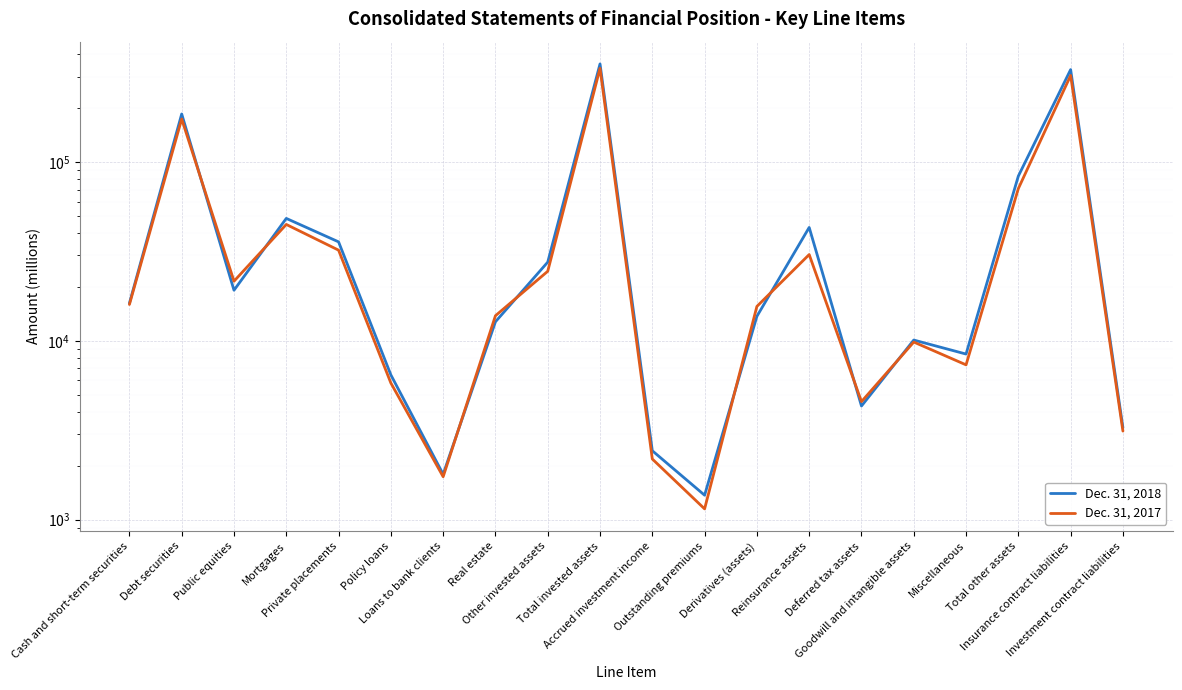

What is the highest value of the Dec. 31, 2018 series?

353664